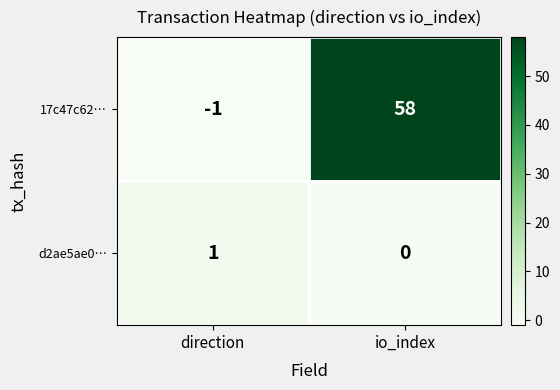

At which category does the chart reach its minimum across all series?

direction